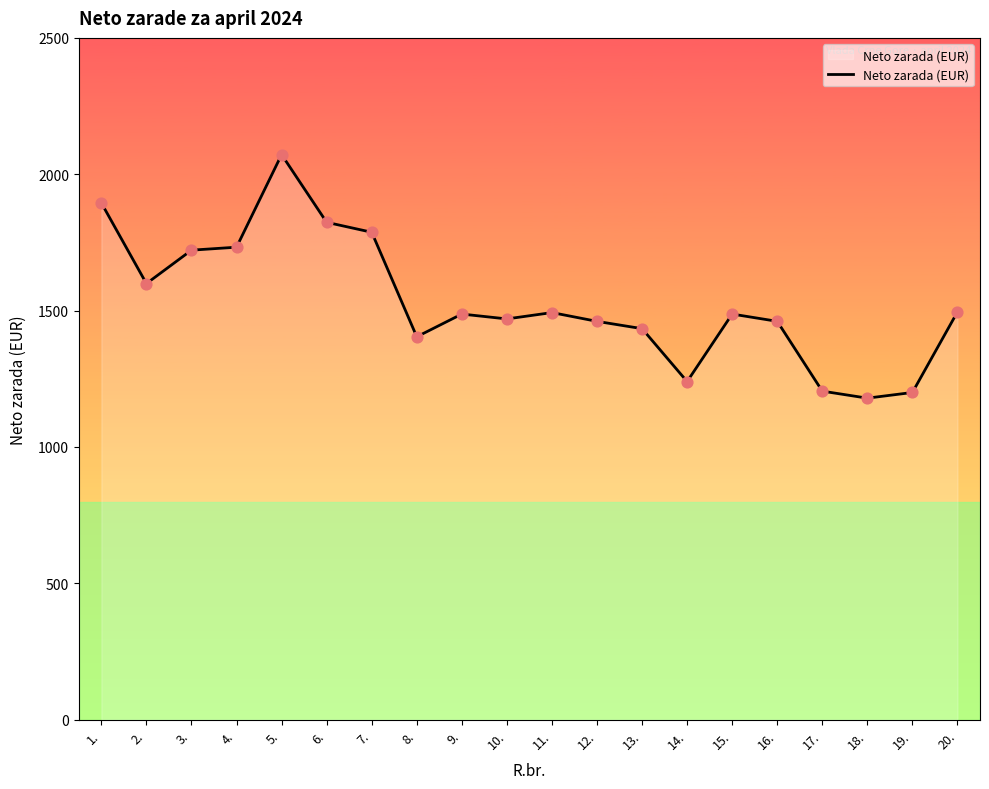

Which has a higher value, 2. or 8.?

2.